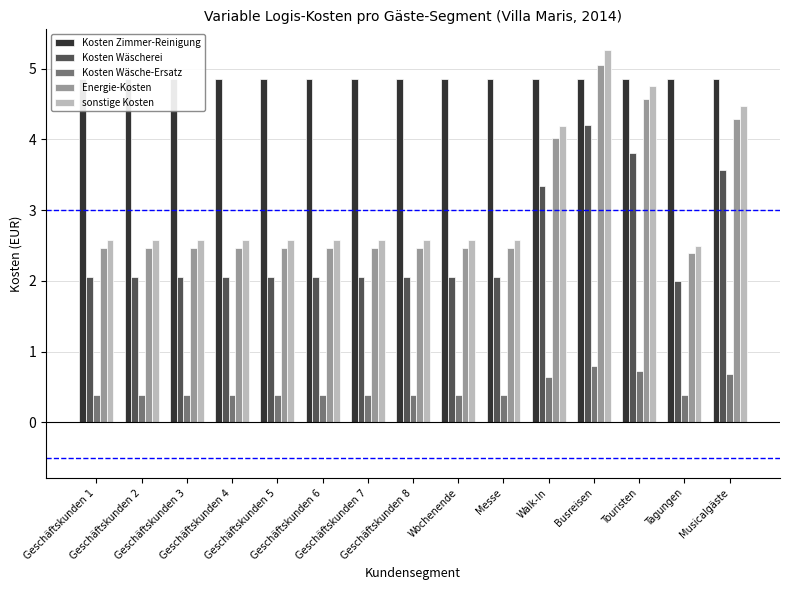

What is the total value across all series at Tagungen?

12.1